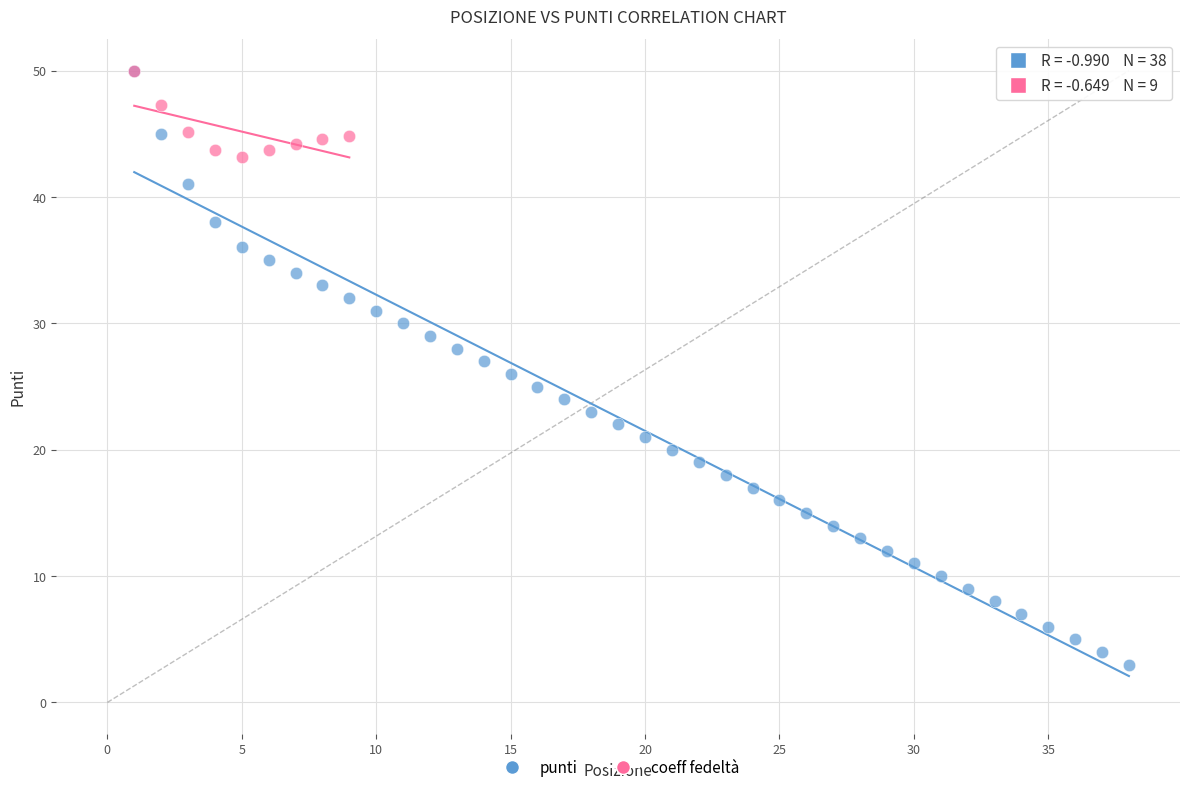

Which series has the largest Y range (max minus min)?

punti